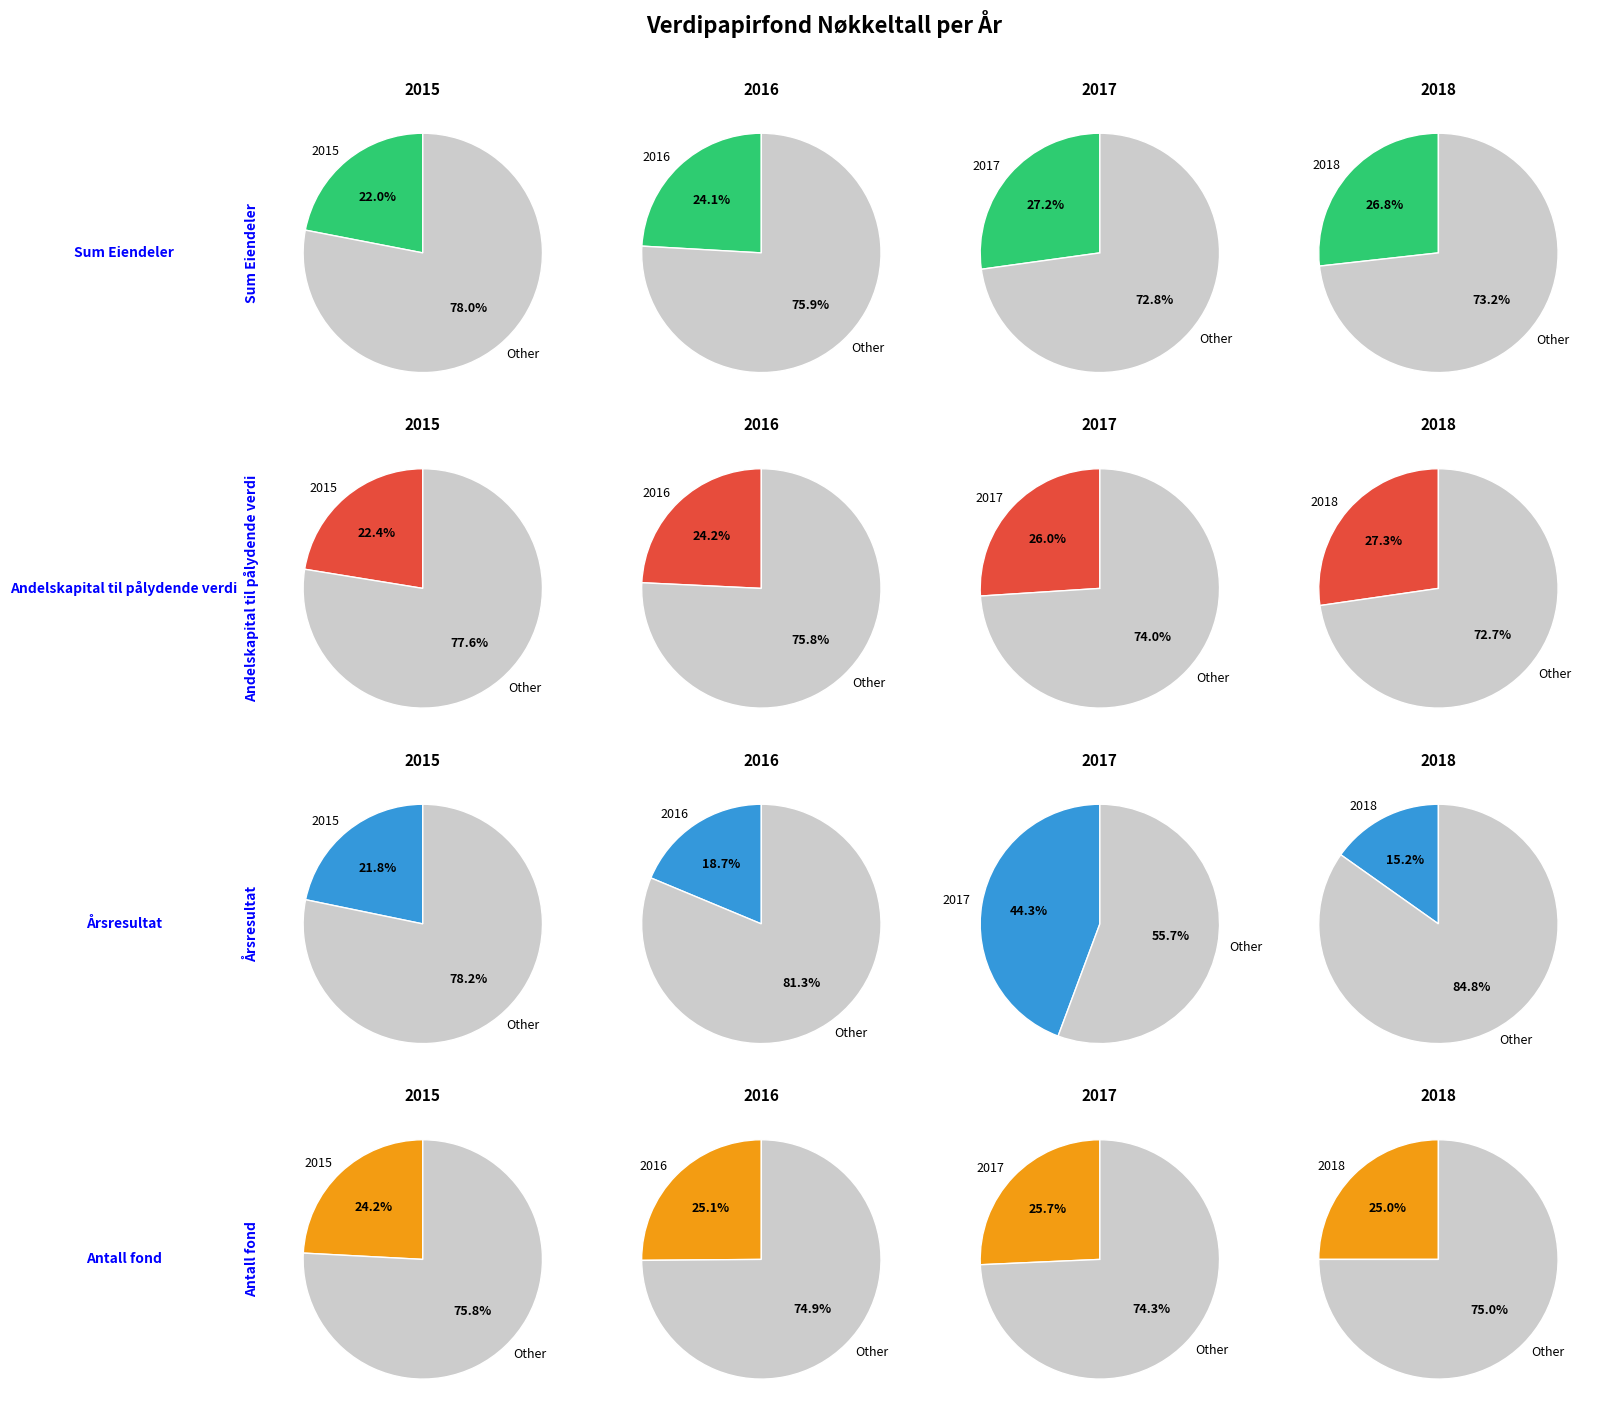

Between 2017 and 2015, which is larger?

2017